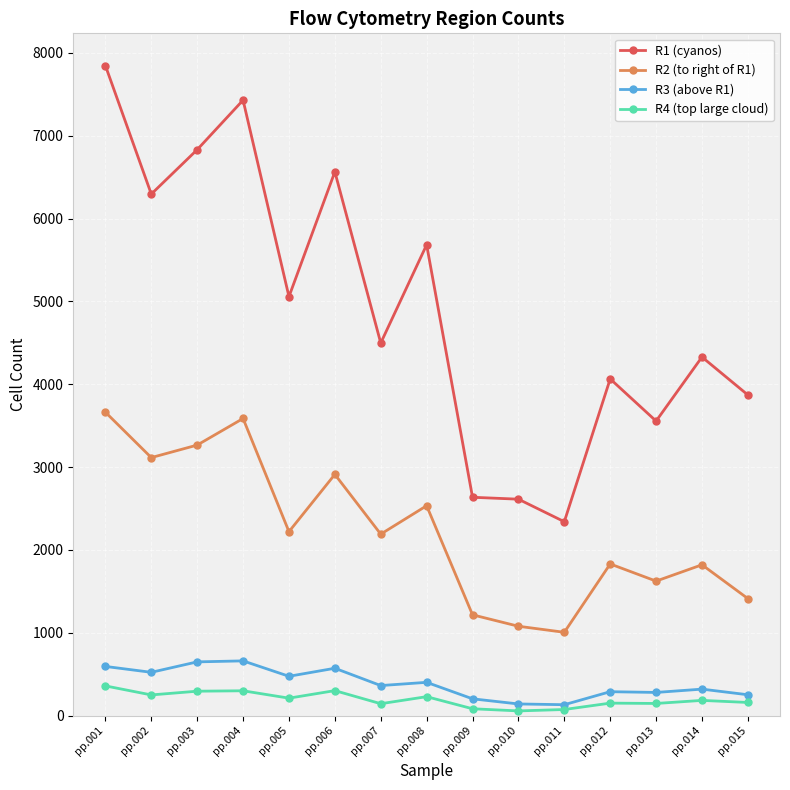

What is the difference between the highest and lowest values at pp.004?

7130